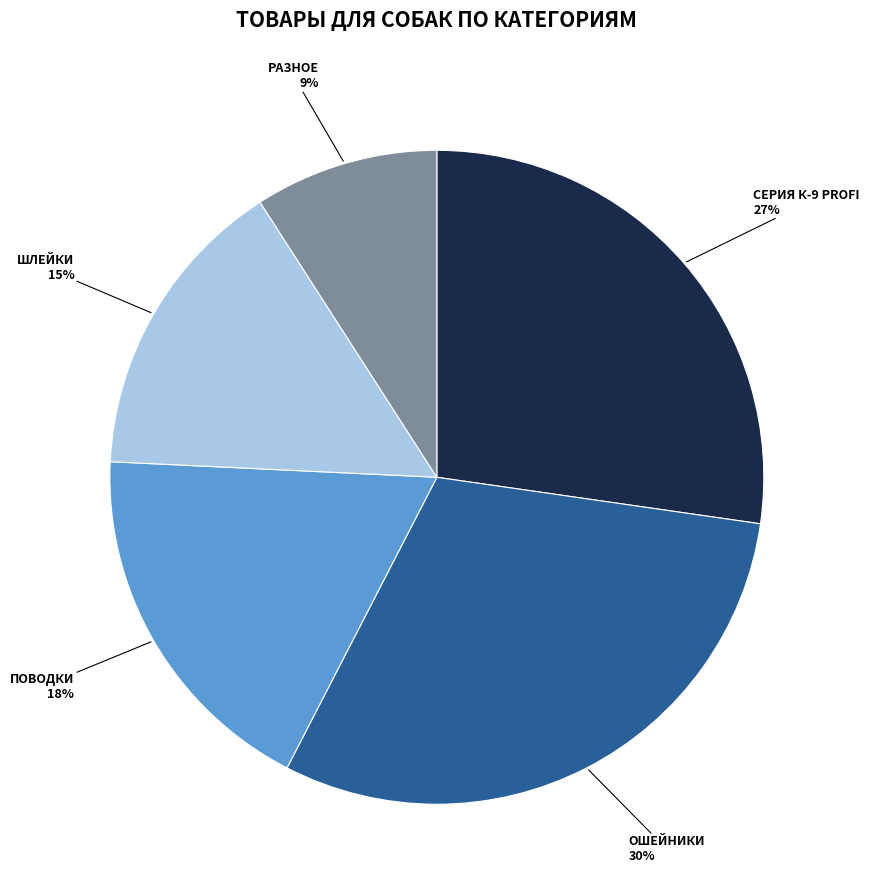

How many slices are in this pie chart?

5